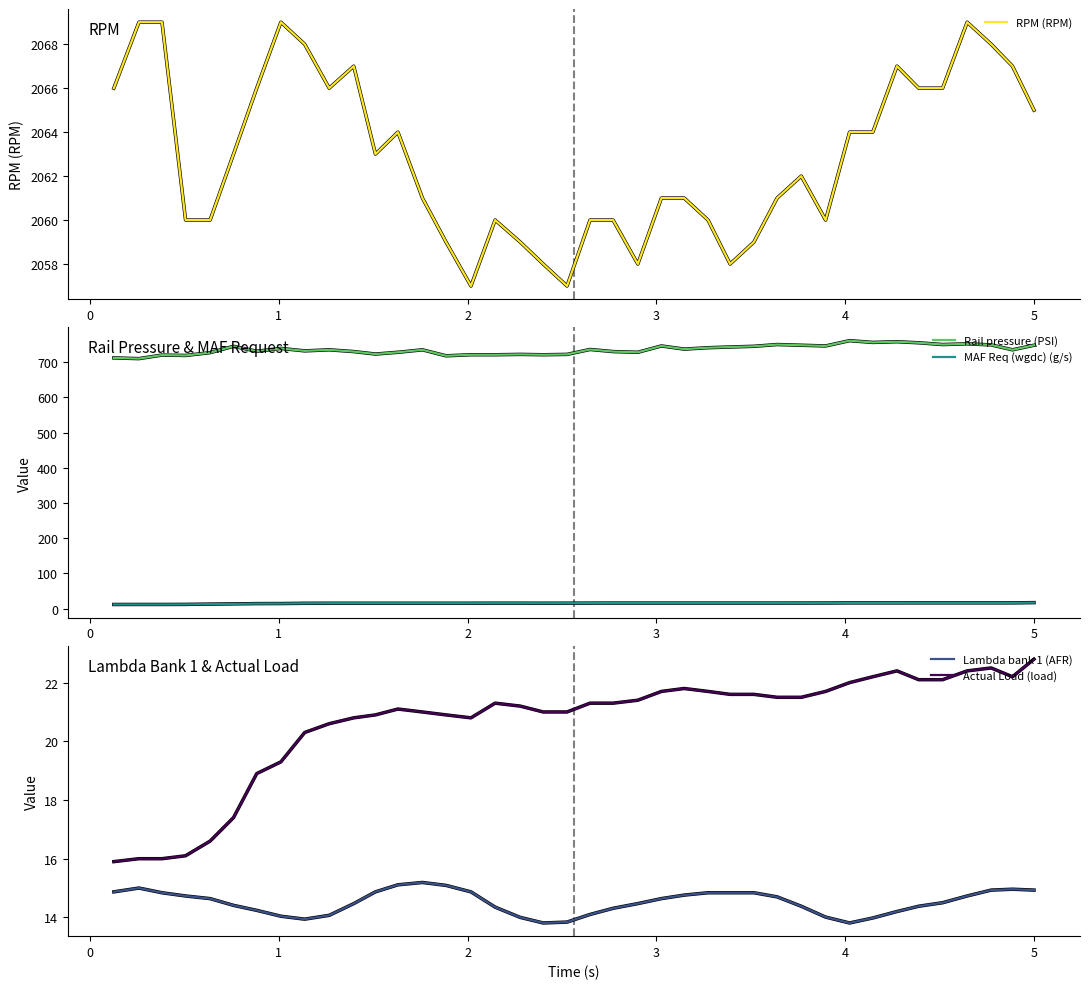

How many interior local valleys does the Lambda bank 1 (AFR) series have?

3